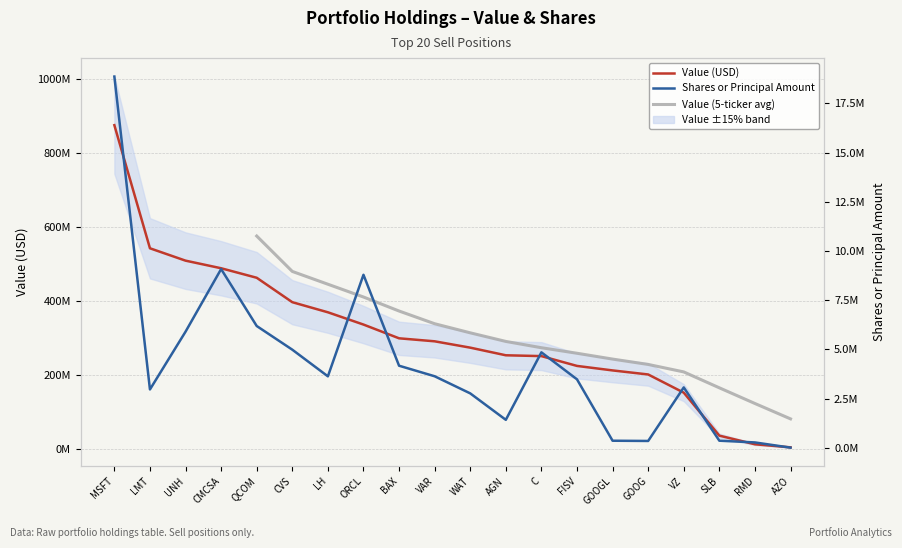

True or false: Value and Shares or principal amount cross at least once.

False